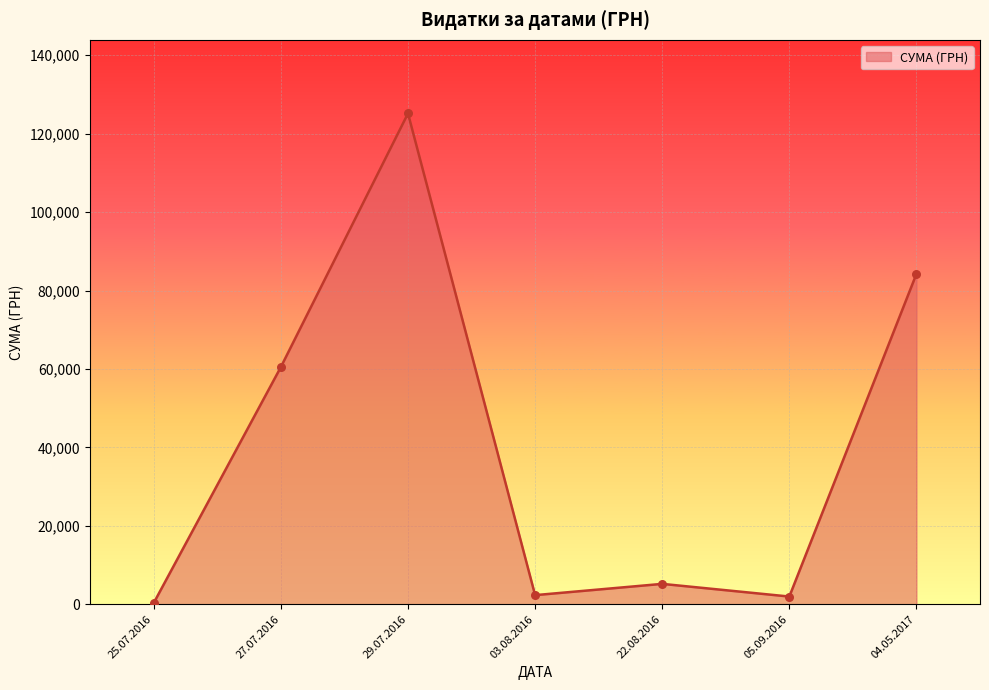

Approximately how many times larger is the value at 04.05.2017 compared to 29.07.2016?

0.7